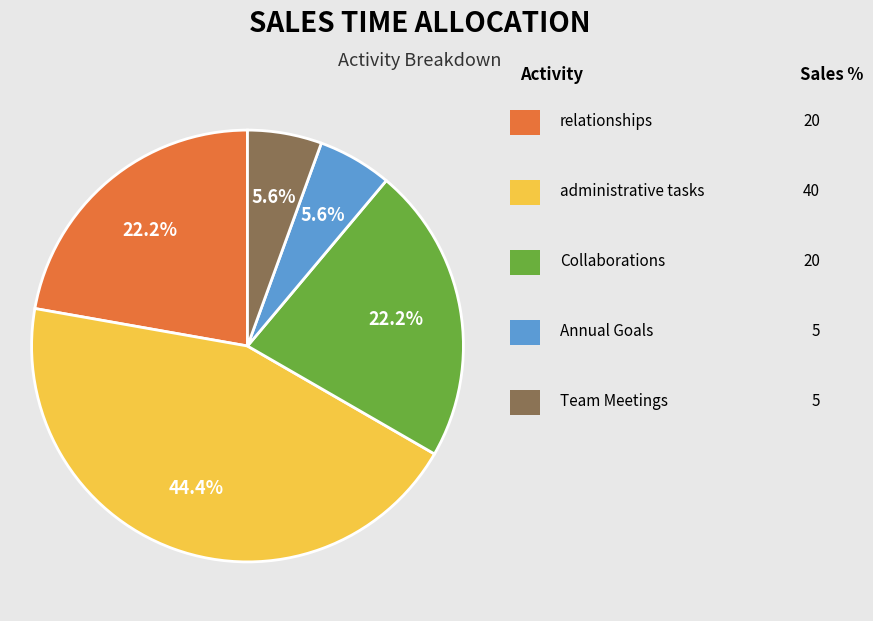

Is there any slice that represents more than half of the pie?

No